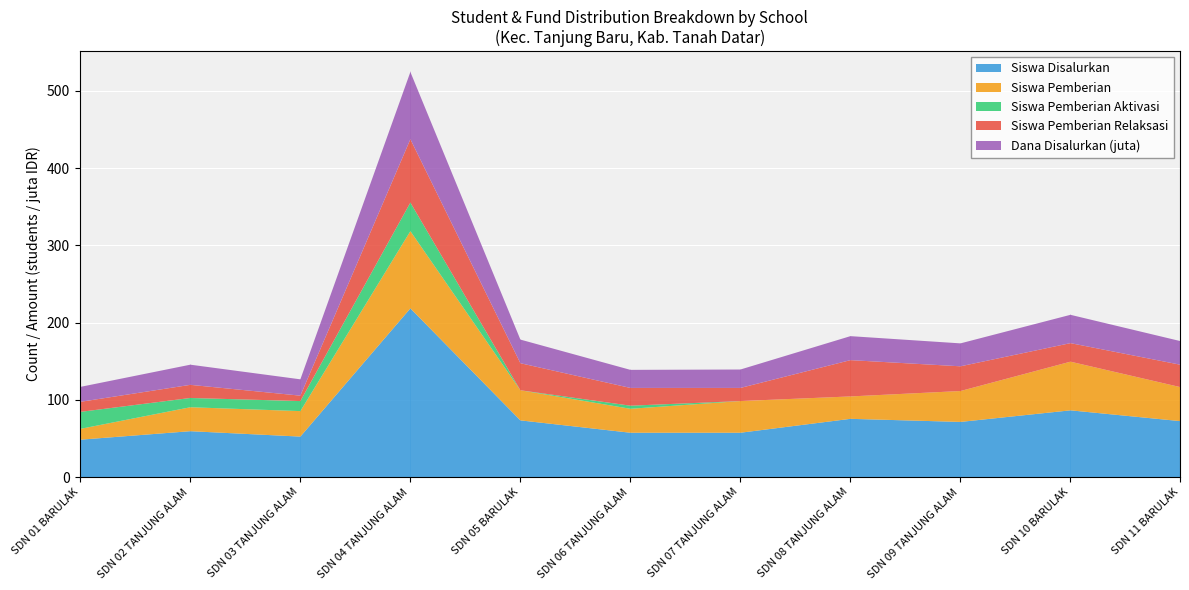

At which category is the sum across all series the highest?

UPT SDN 04 TANJUNG ALAM